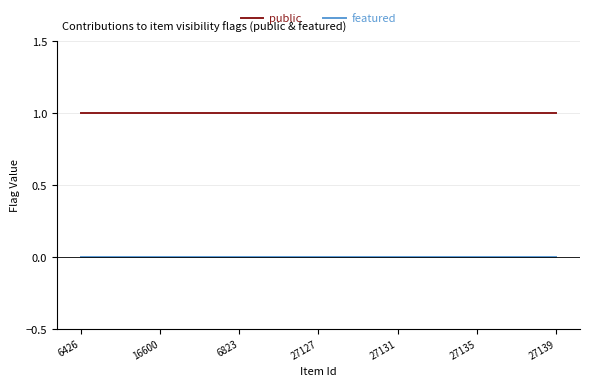

List the series in order of their overall mean, lowest first.

featured, public